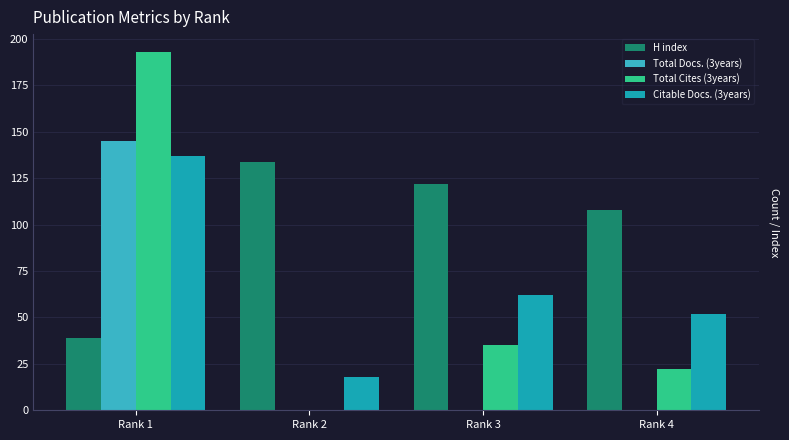

What is the greatest value displayed?

193